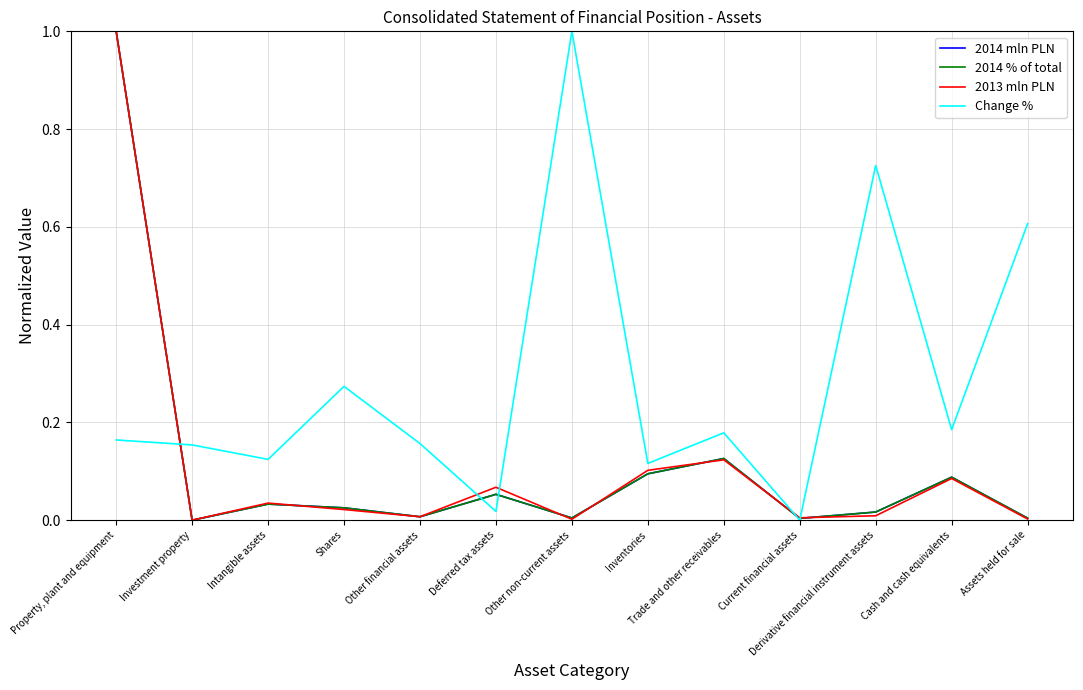

Is it true that Change % equals 0.2 at Assets held for sale?

False